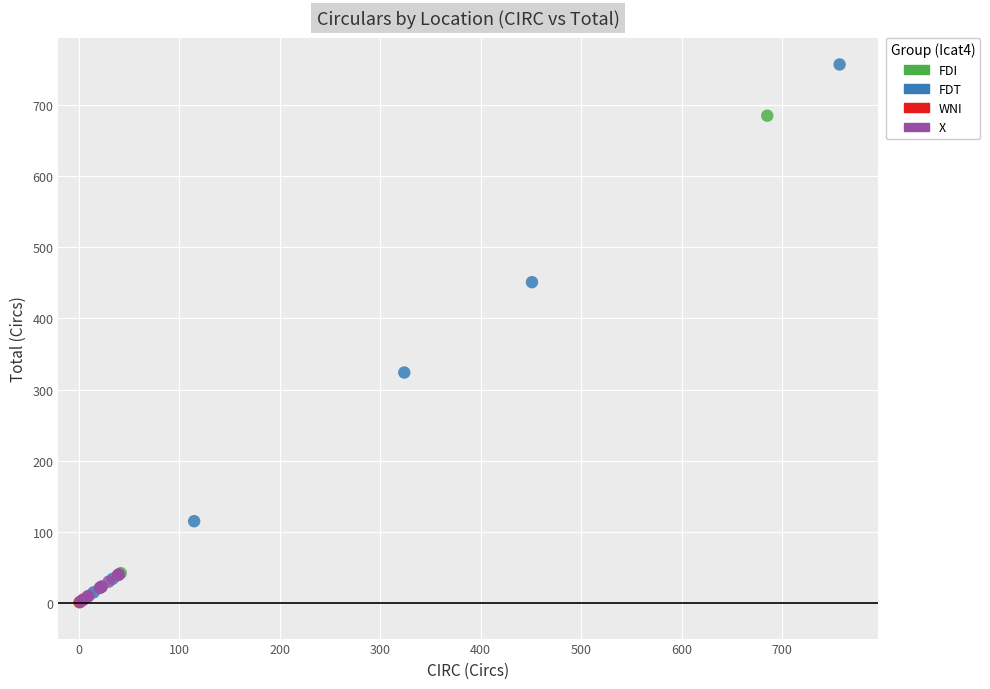

What are all the series names shown in the legend?

FDI, FDT, WNI, X